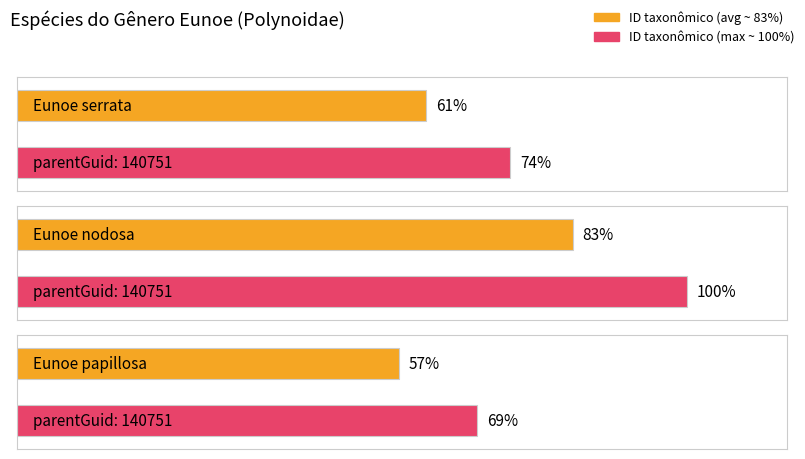

Approximately how many times larger is the value at Eunoe papillosa compared to Eunoe serrata?

0.9